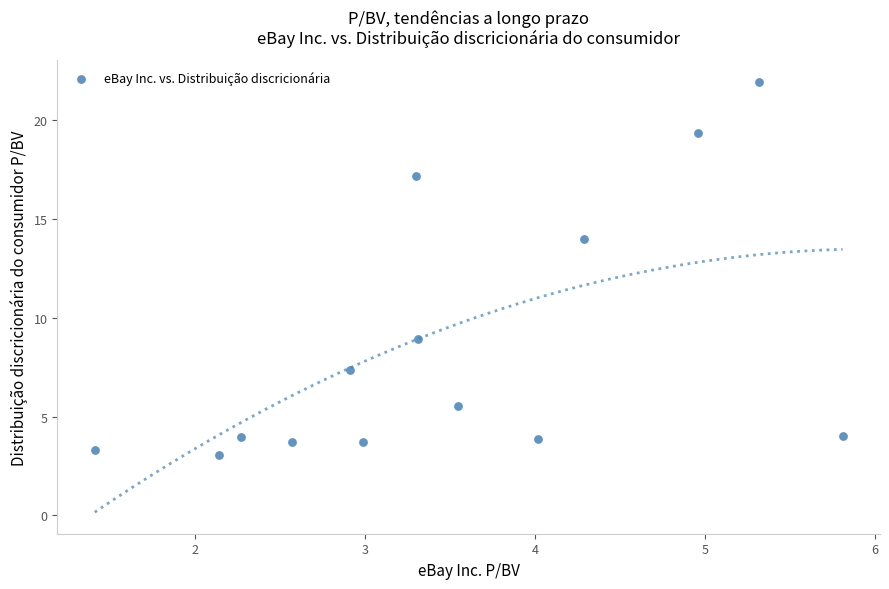

What Y value in the scatter plot is closest to 12?

14.0